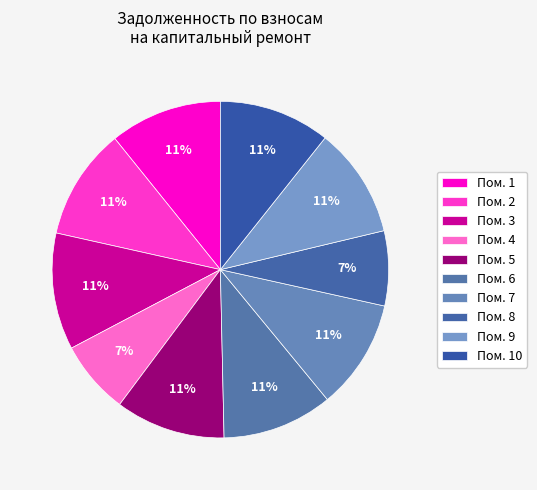

How many segments does this pie chart have?

10